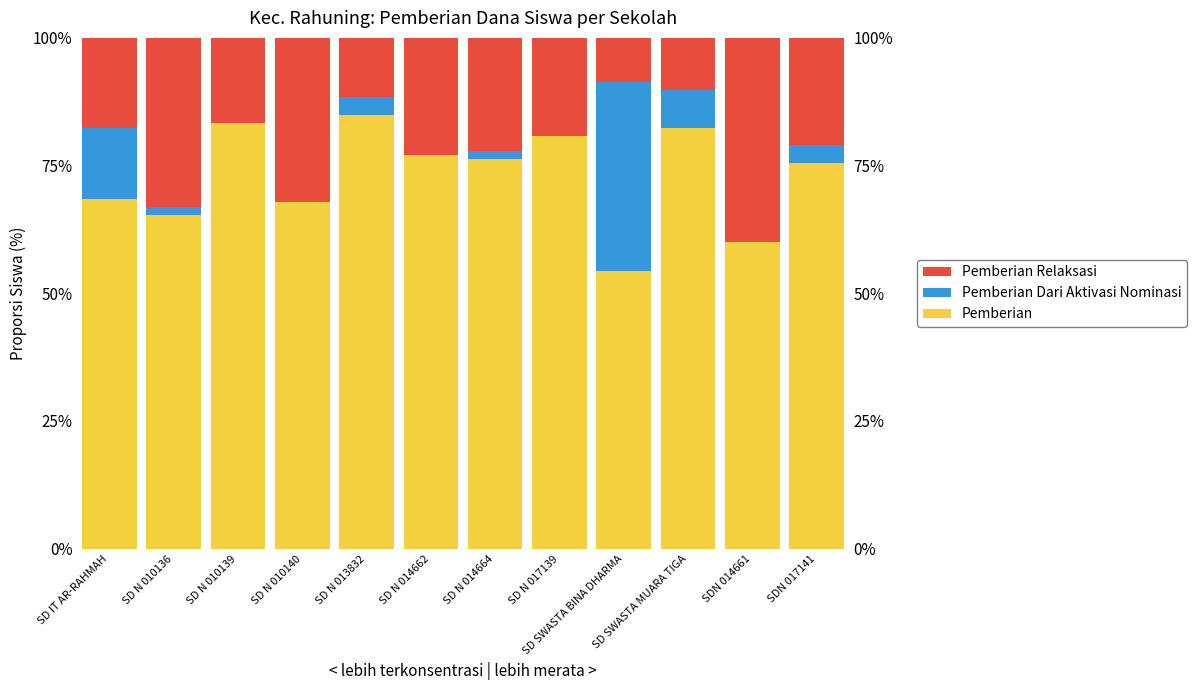

Is it true that Pemberian Relaksasi equals 39.4 at SD N 014664?

False